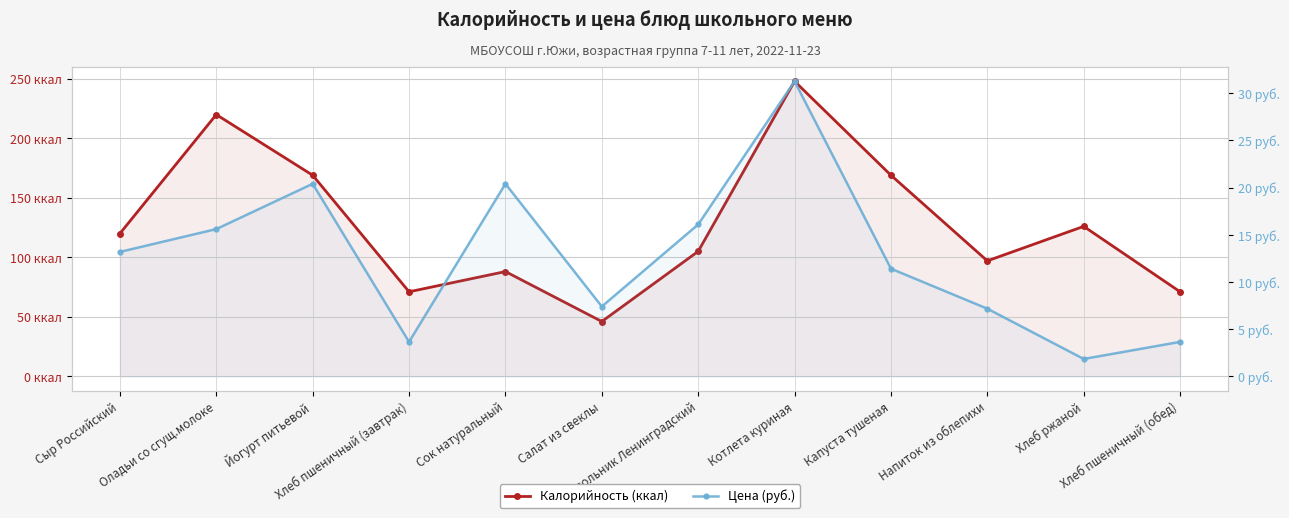

True or false: Цена (руб.) and Калорийность (ккал) intersect in this chart.

False